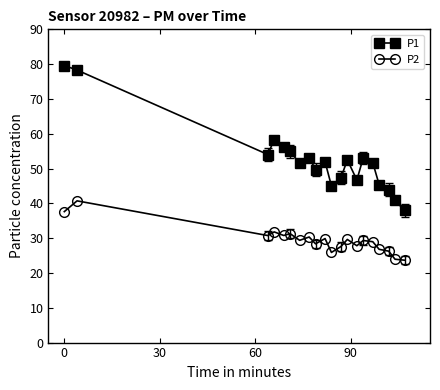

What is the difference between the maximum and minimum values in the P1 series?

41.6